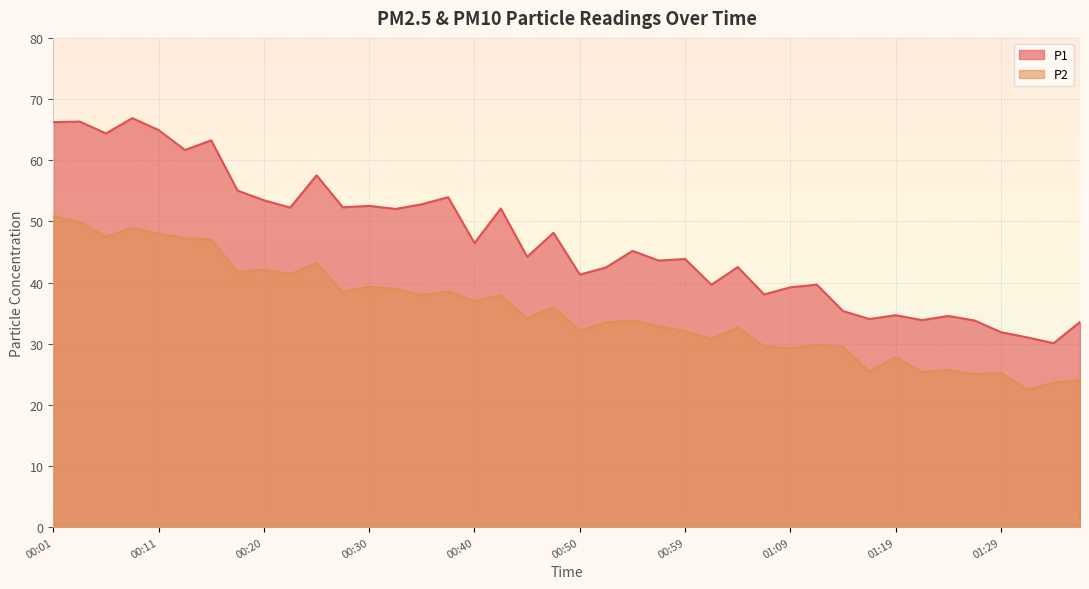

True or false: P2 has more than 2 points higher than both neighbors.

True